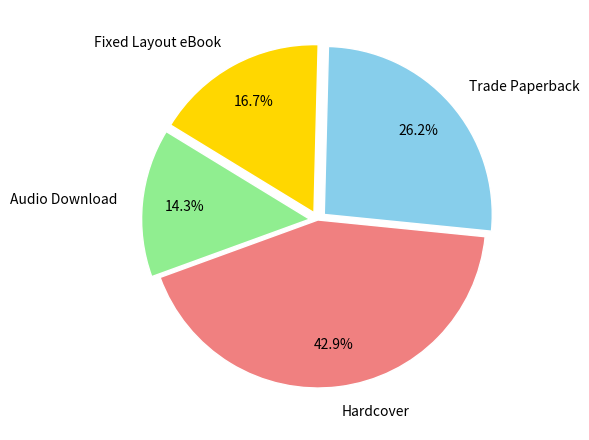

What is the total percentage of Hardcover and Fixed Layout eBook?

59.5%